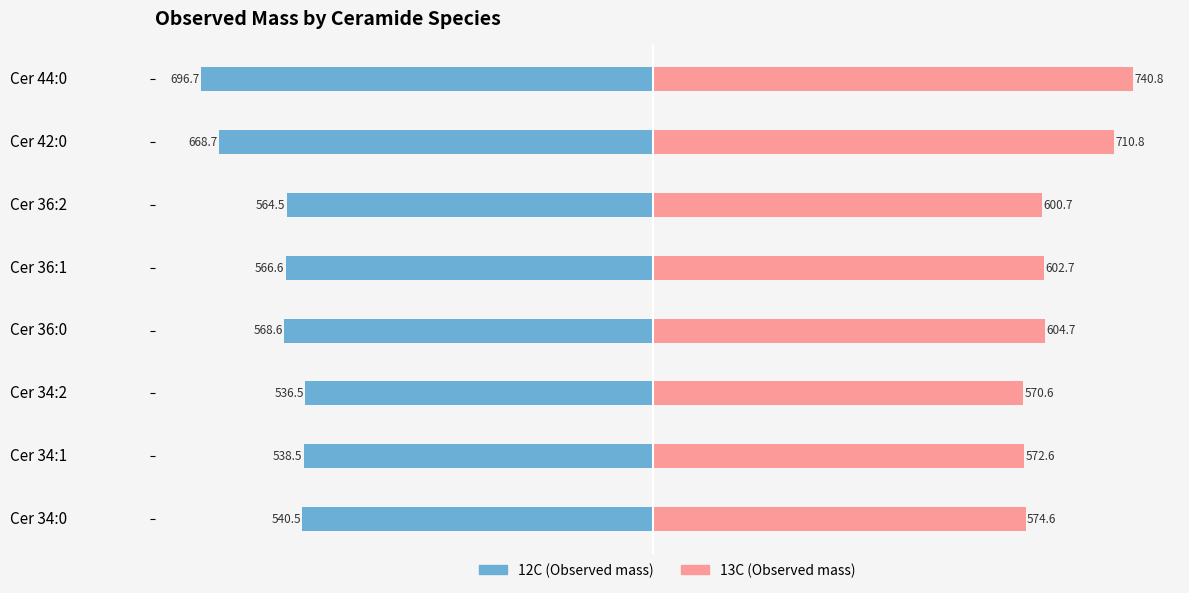

Which series has the largest range (max minus min)?

13C (Observed mass)